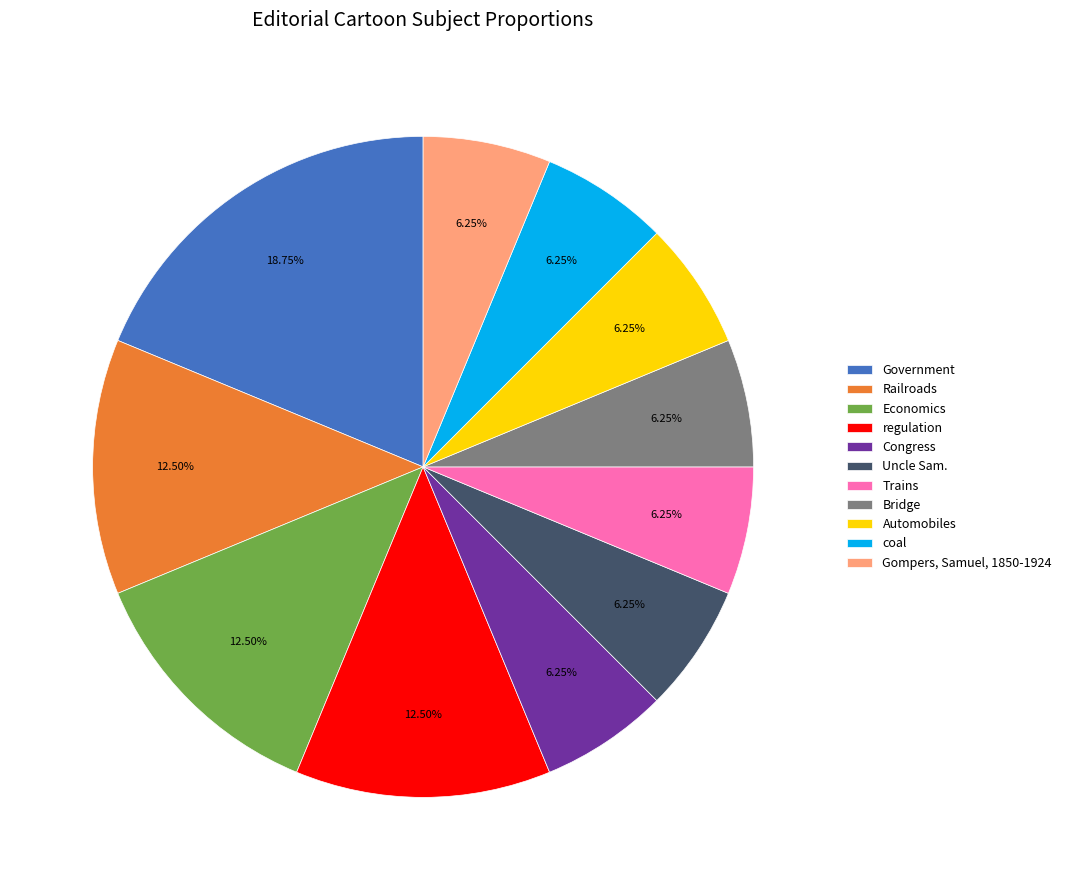

What is the largest slice in the pie chart?

Government